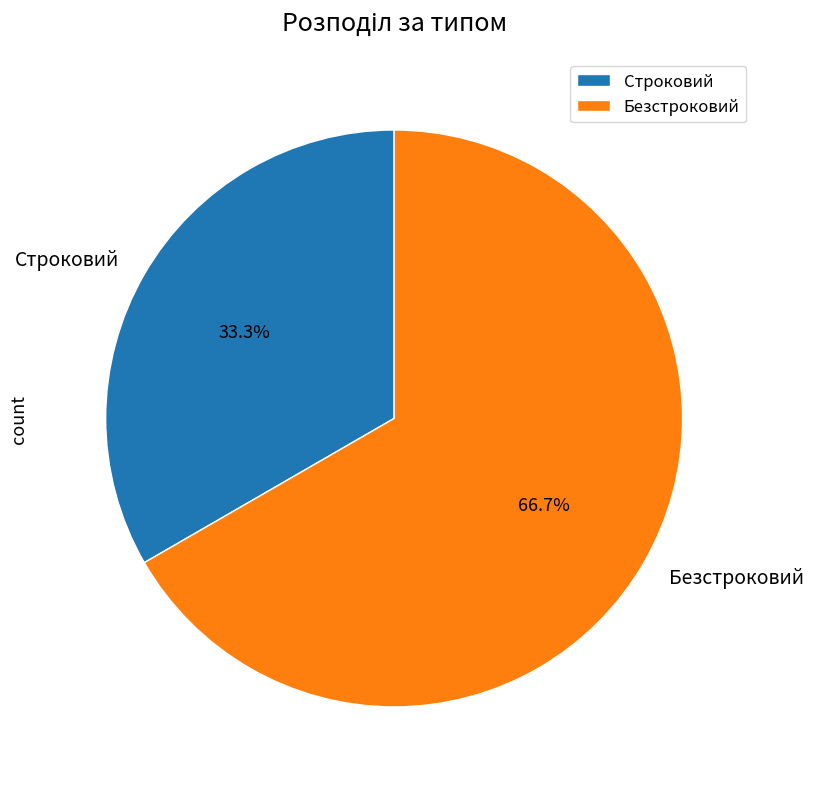

True or false: Безстроковий accounts for 60% of the total.

False